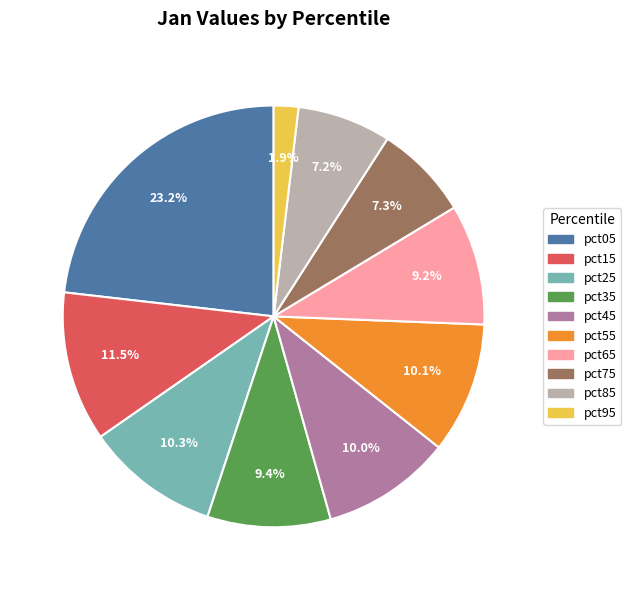

To the nearest percent, what portion does pct75 represent?

7%